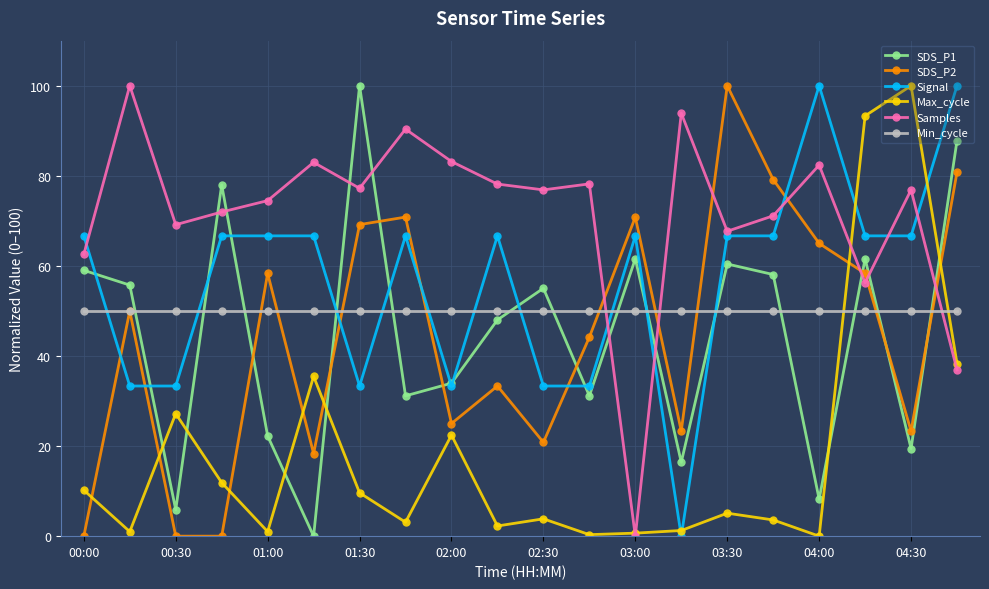

At how many categories does at least one series exceed 89?

9